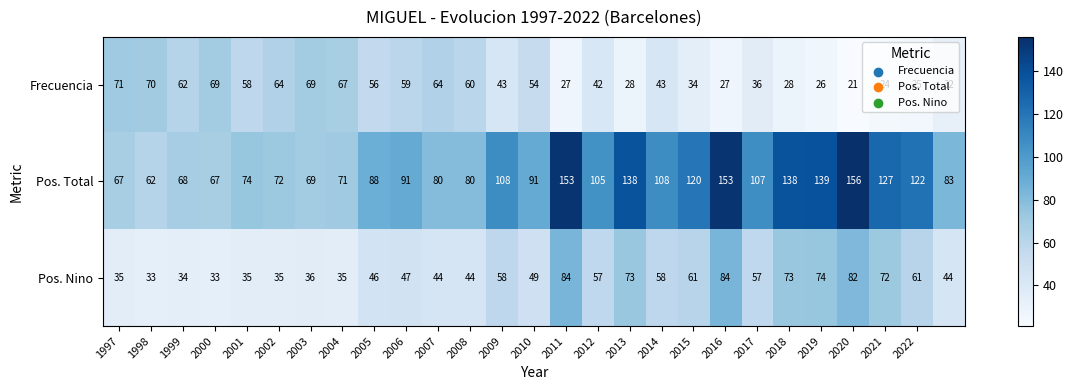

What is the smallest value displayed?

21